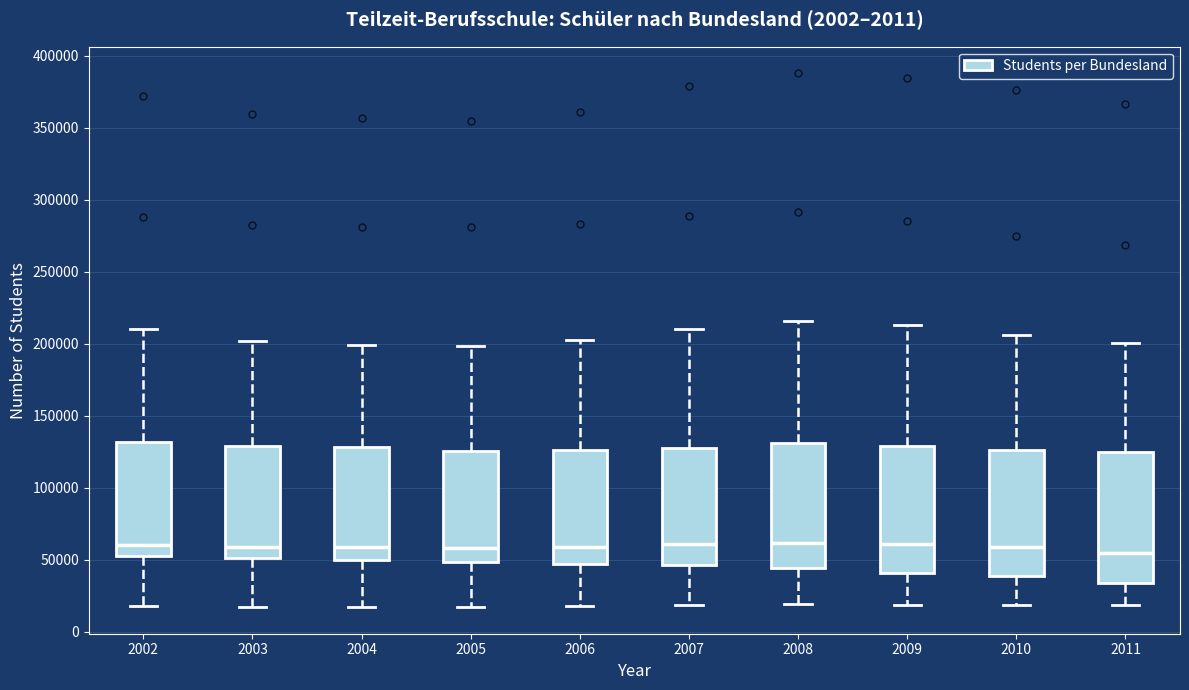

Where is the lower edge of the box at x = 2011 on the y-axis? The values are not printed on the chart, so give them approximately, as read against the axis.

35000